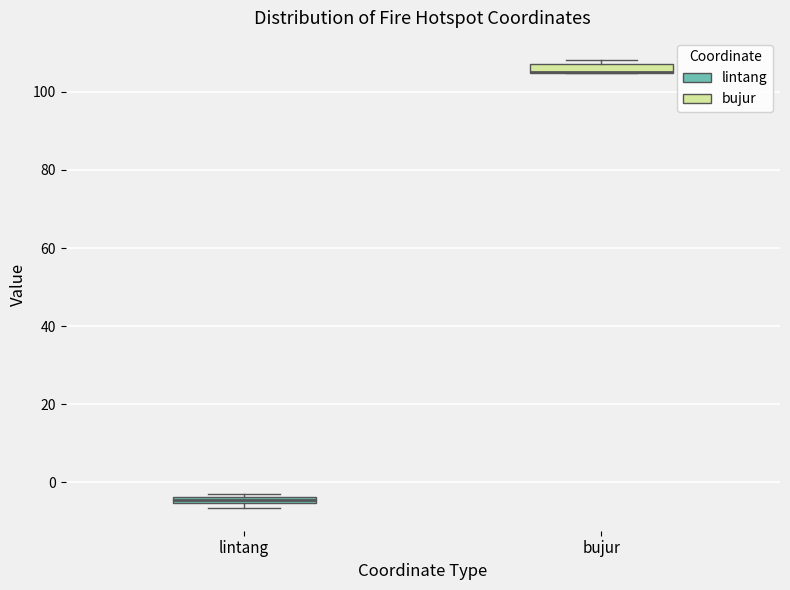

Where is the lower edge of the box for lintang on the y-axis? The values are not printed on the chart, so give them approximately, as read against the axis.

-6